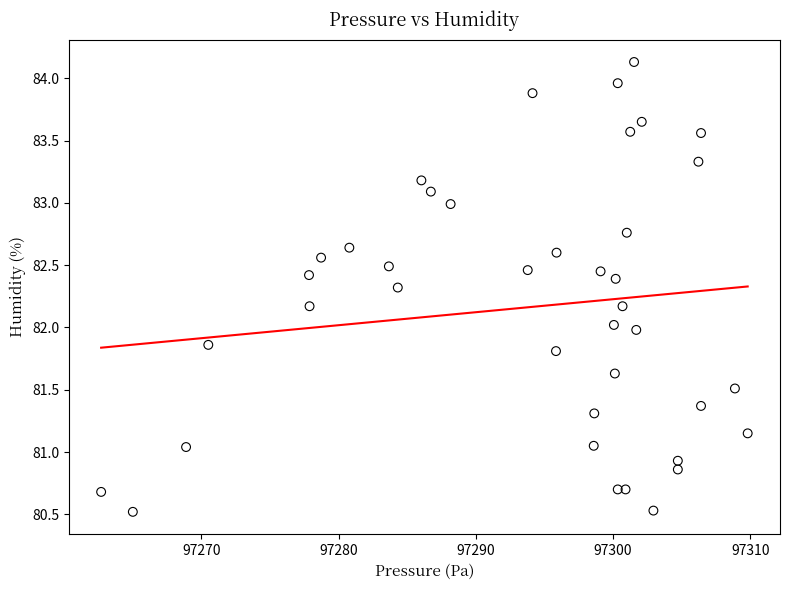

What is the range of Y values (max minus min)?

3.6